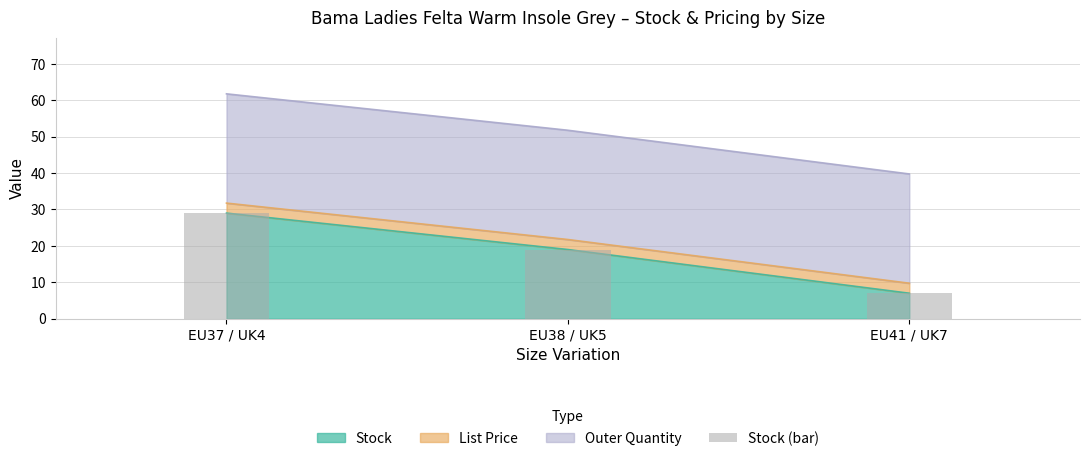

True or false: the data shows 29 at EU37 / UK4.

True